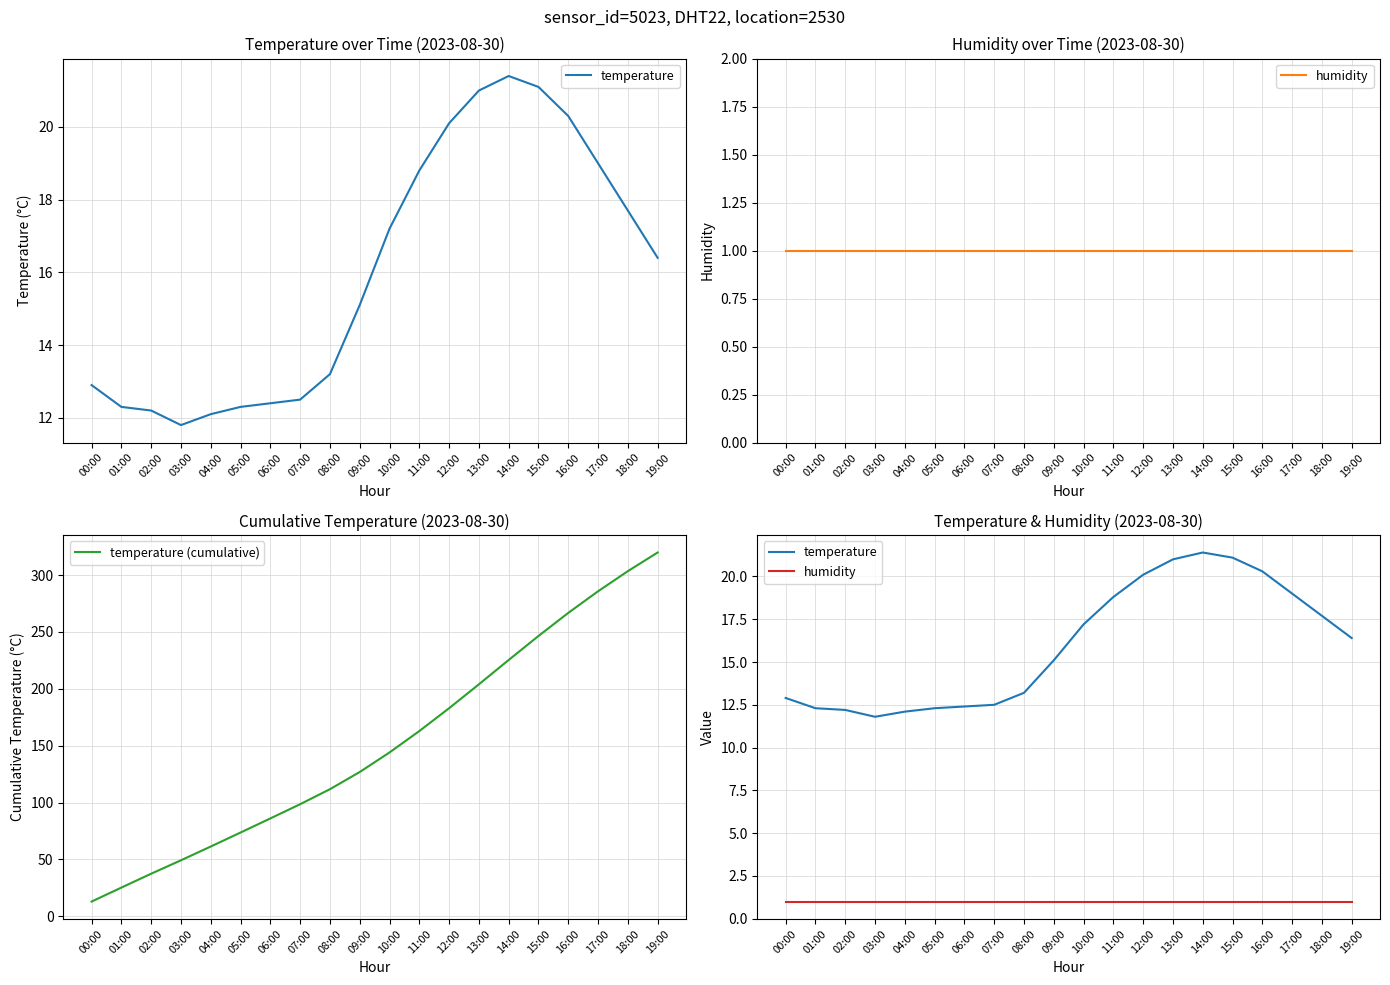

Reading right to left, transcribe all the data shown in this chart.

temperature: 16.4	17.7	19.0	20.3	21.1	21.4	21.0	20.1	18.8	17.2	15.1	13.2	12.5	12.4	12.3	12.1	11.8	12.2	12.3	12.9
humidity: 1.0	1.0	1.0	1.0	1.0	1.0	1.0	1.0	1.0	1.0	1.0	1.0	1.0	1.0	1.0	1.0	1.0	1.0	1.0	1.0
temperature (cumulative): 319.8	303.4	285.7	266.7	246.4	225.3	203.9	182.9	162.8	144.0	126.8	111.7	98.5	86.0	73.6	61.3	49.2	37.4	25.2	12.9